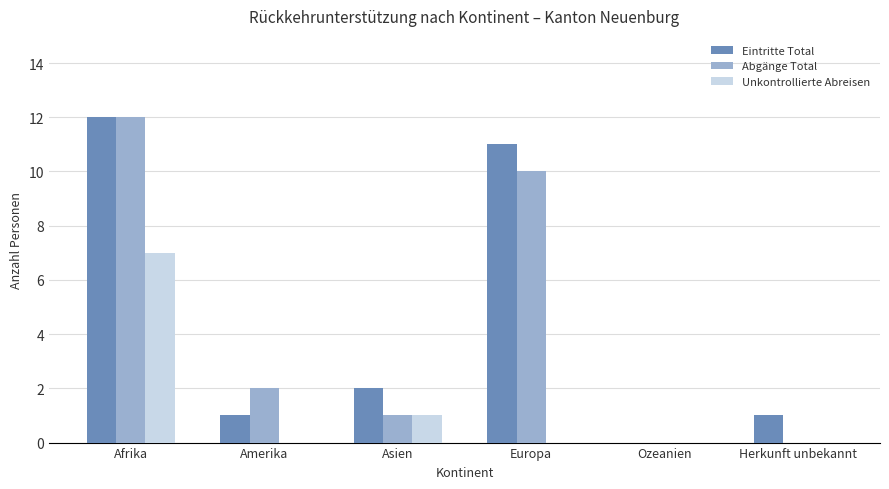

What is the sum of all Eintritte Total values?

27